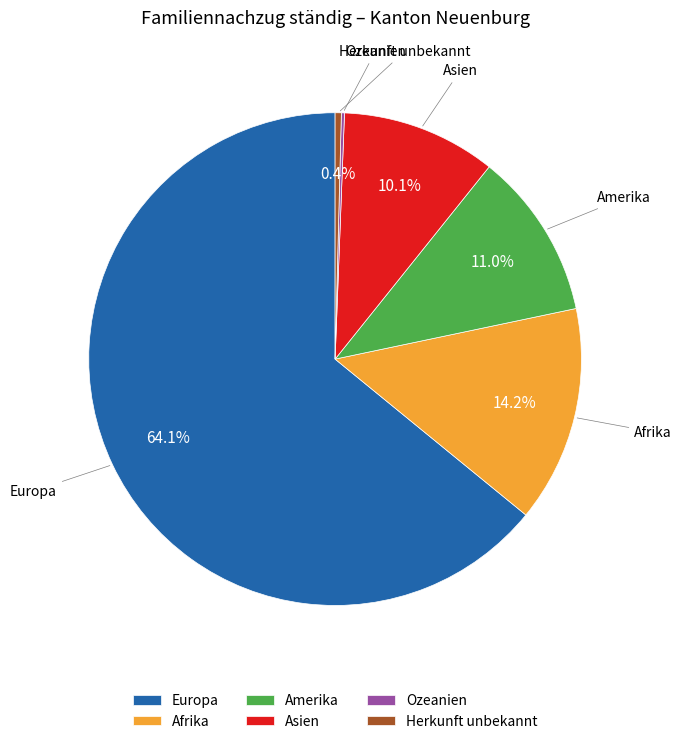

Between Europa and Herkunft unbekannt, which is larger?

Europa